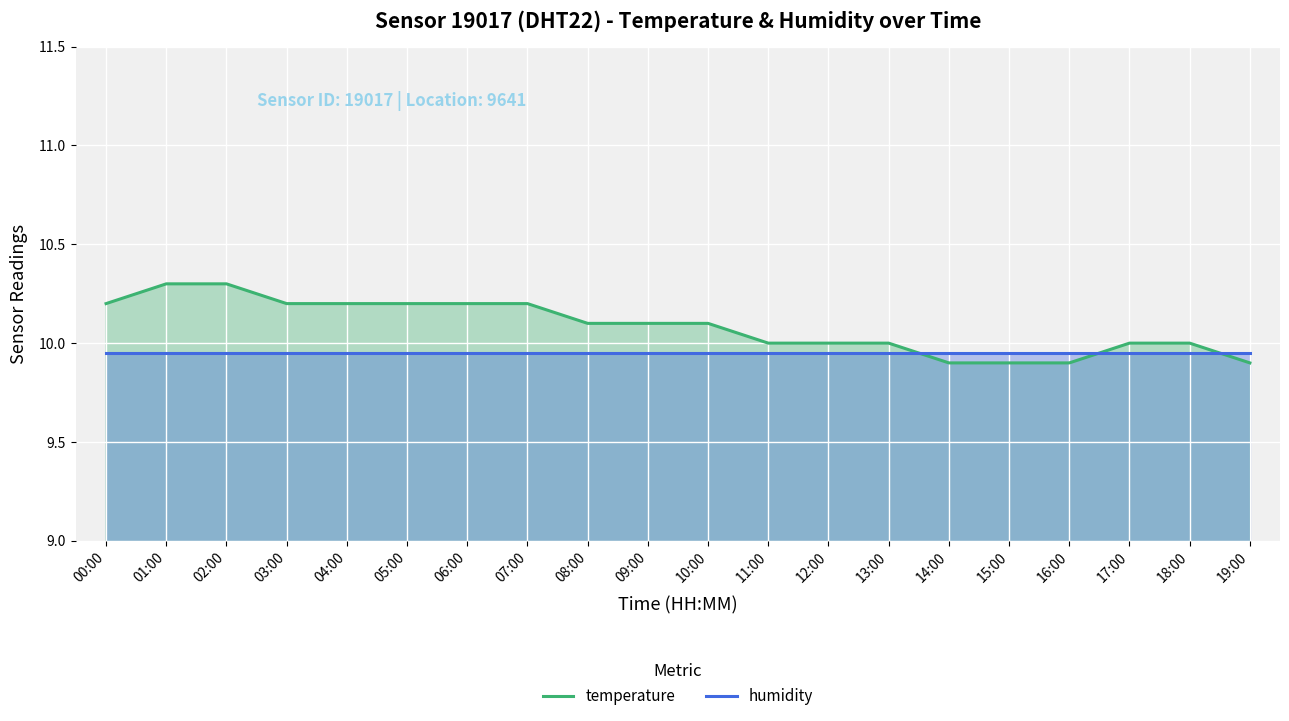

The humidity series shows 15.5 at 02:00. True or false?

False